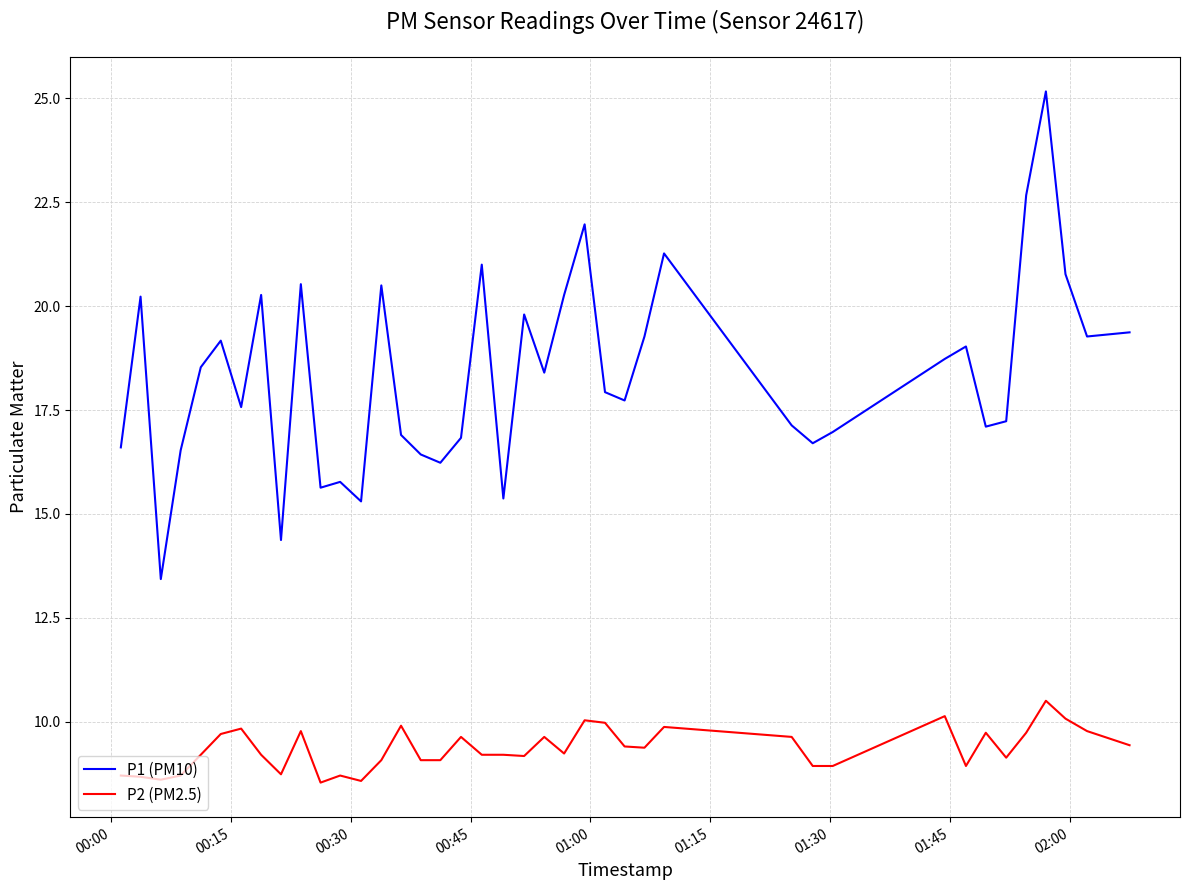

Which series has the widest spread of values?

P1 (PM10)